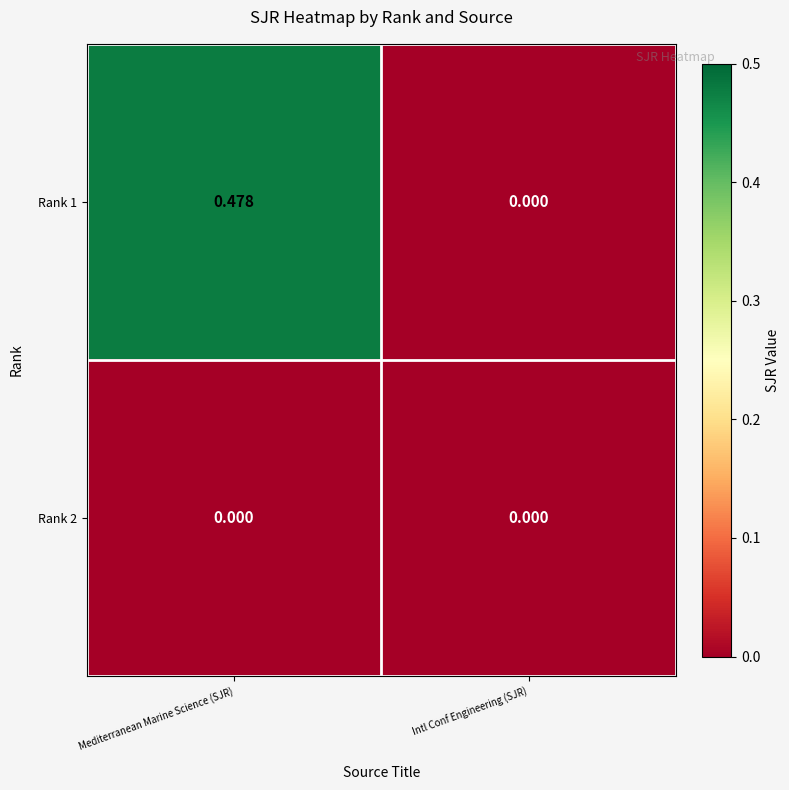

Which category has the highest value in the Rank 1 series?

Mediterranean Marine Science (SJR)